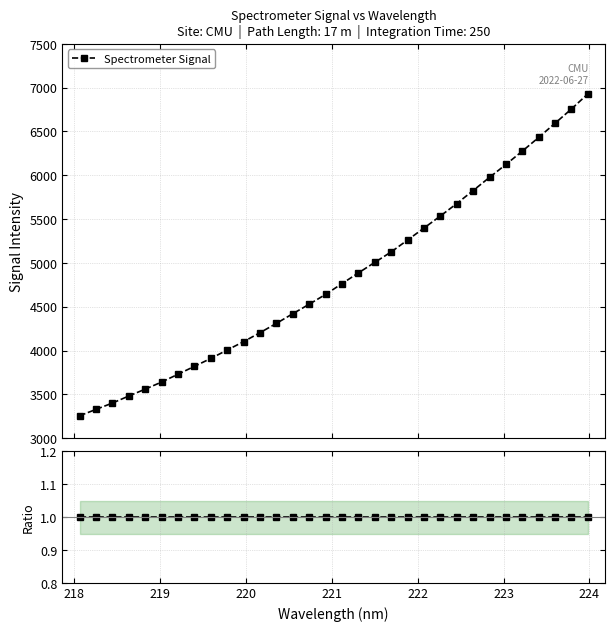

Where does the data first go above 4764?

221.1174